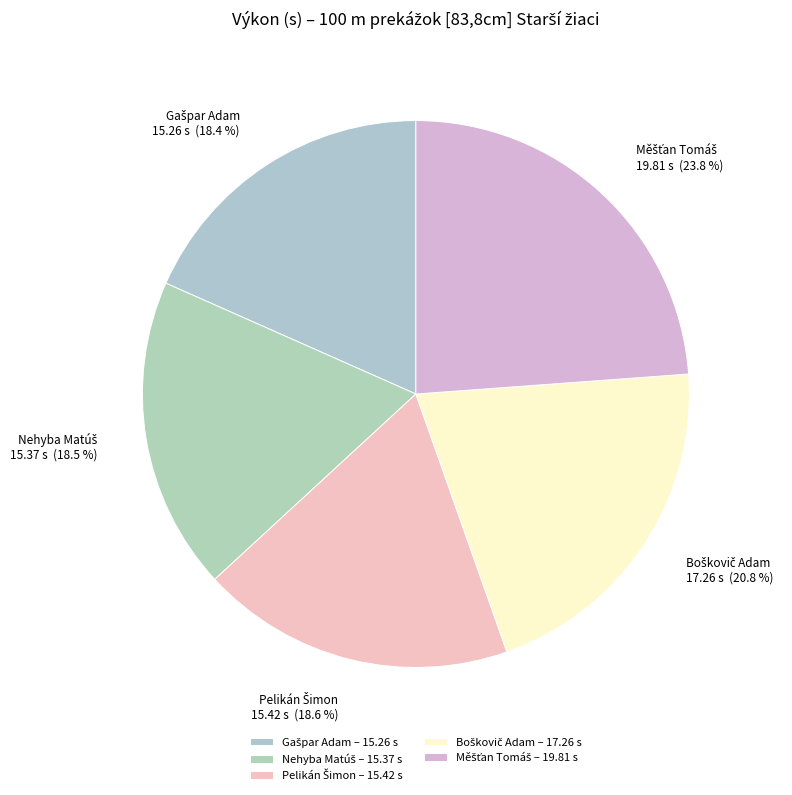

How many slices are in this pie chart?

5